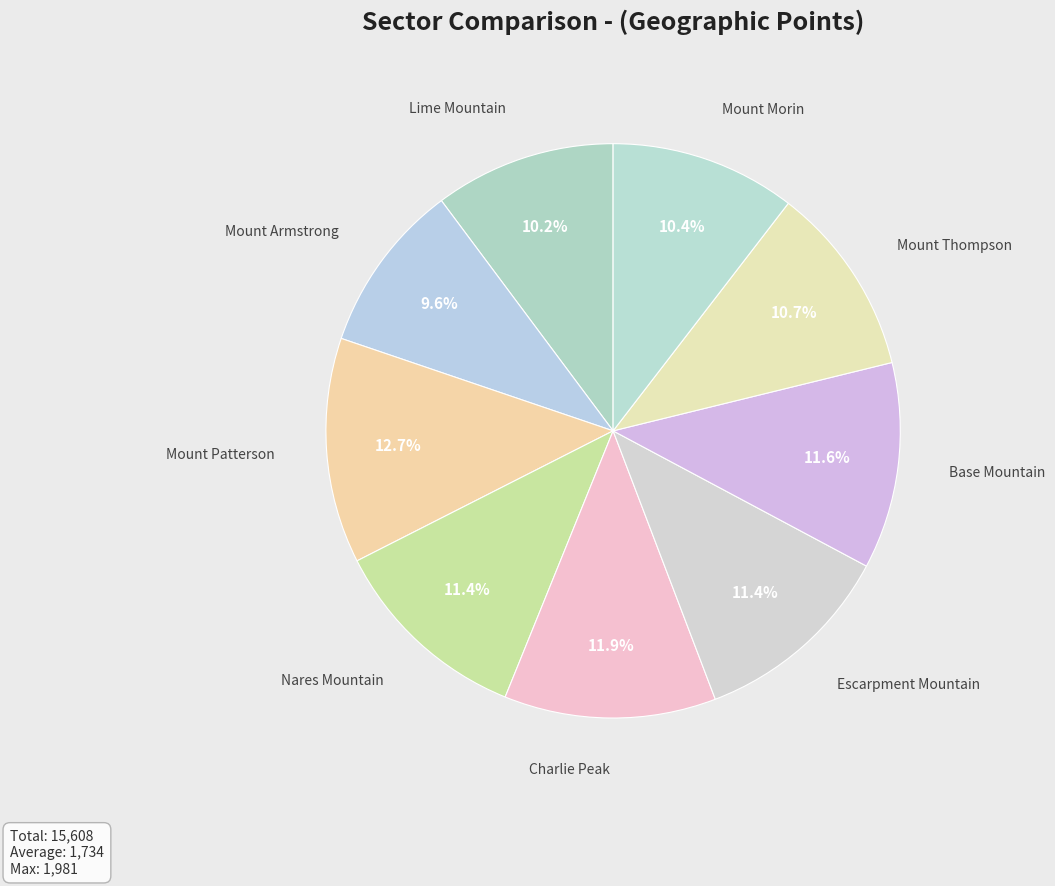

How many segments does this pie chart have?

9